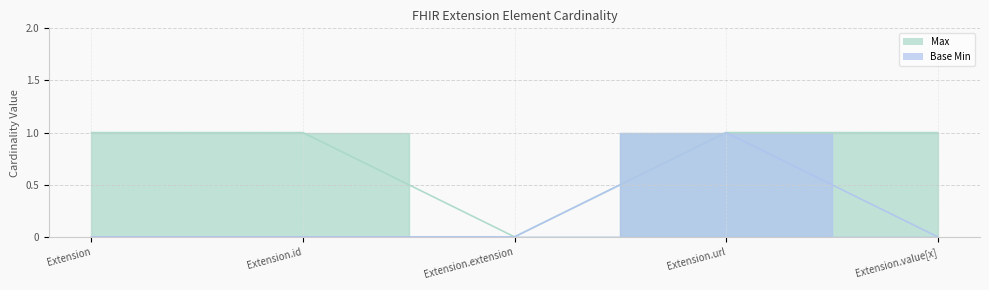

Count the number of data series in this chart.

2